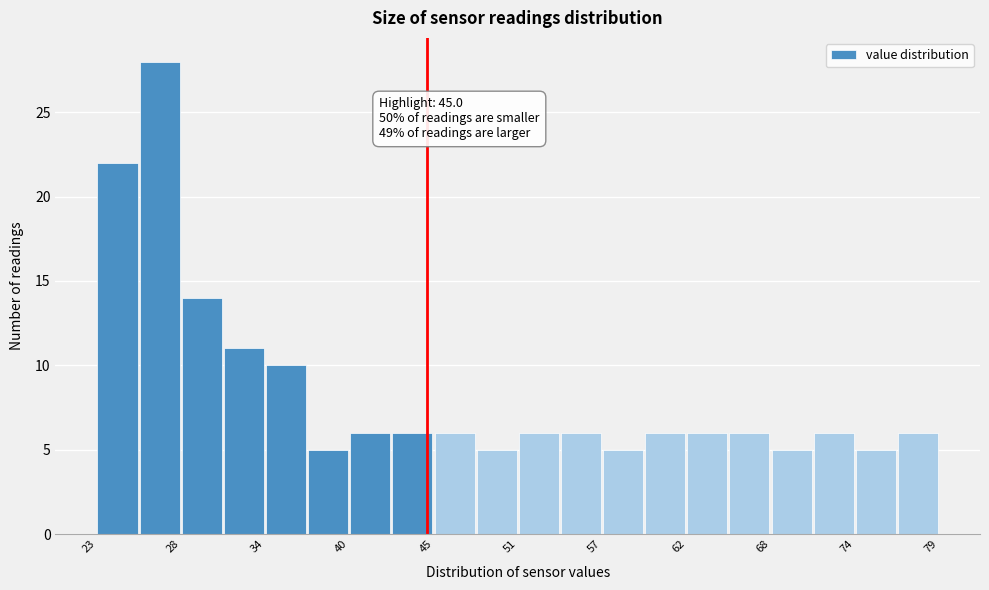

Around what value on the x-axis is the tallest bar? Give the approximate position of its centre, as read against the axis.

27